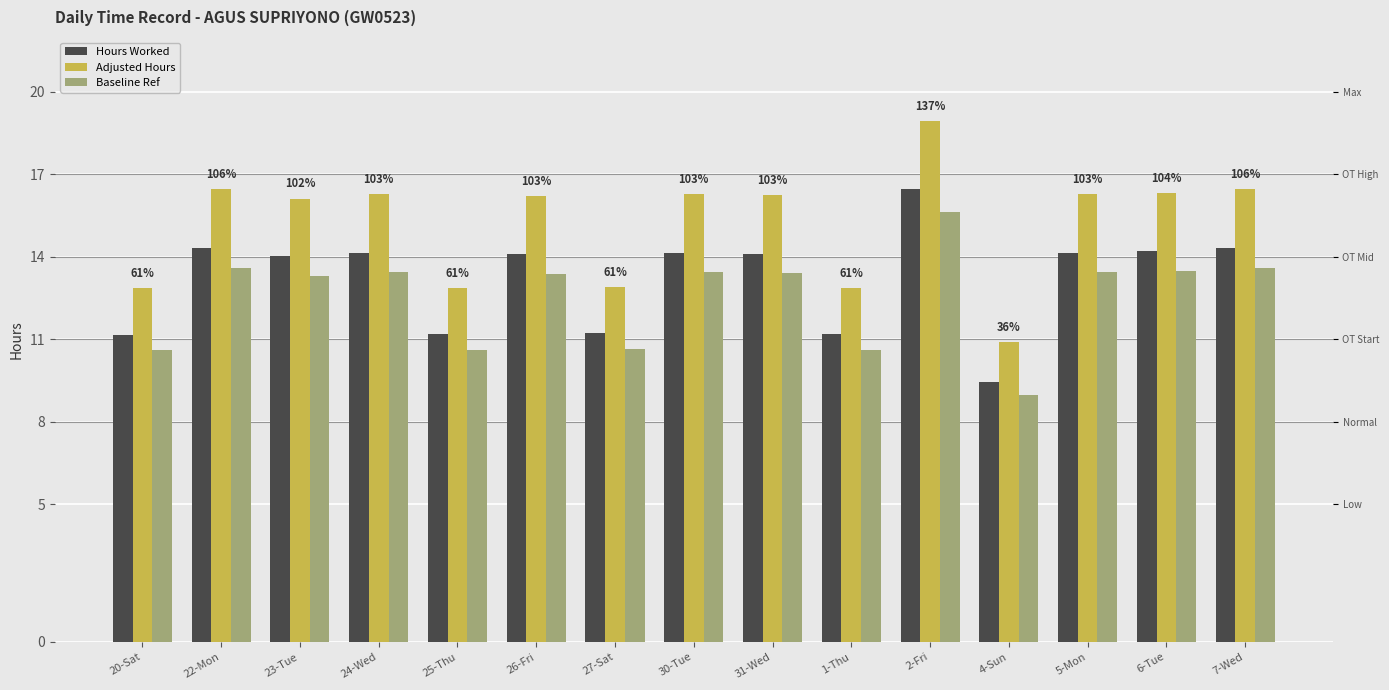

Where does the Hours Worked series first go above 14?

22-Mon